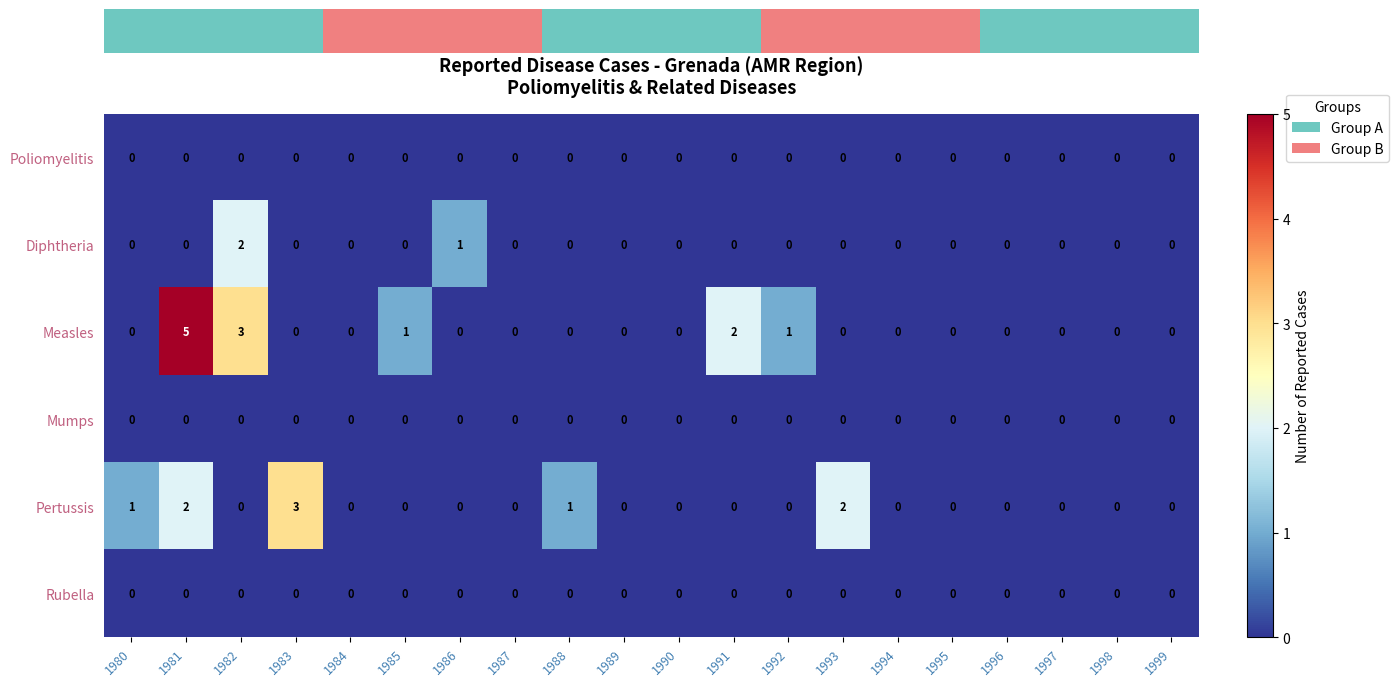

The Pertussis series shows 2 at 1993. True or false?

True